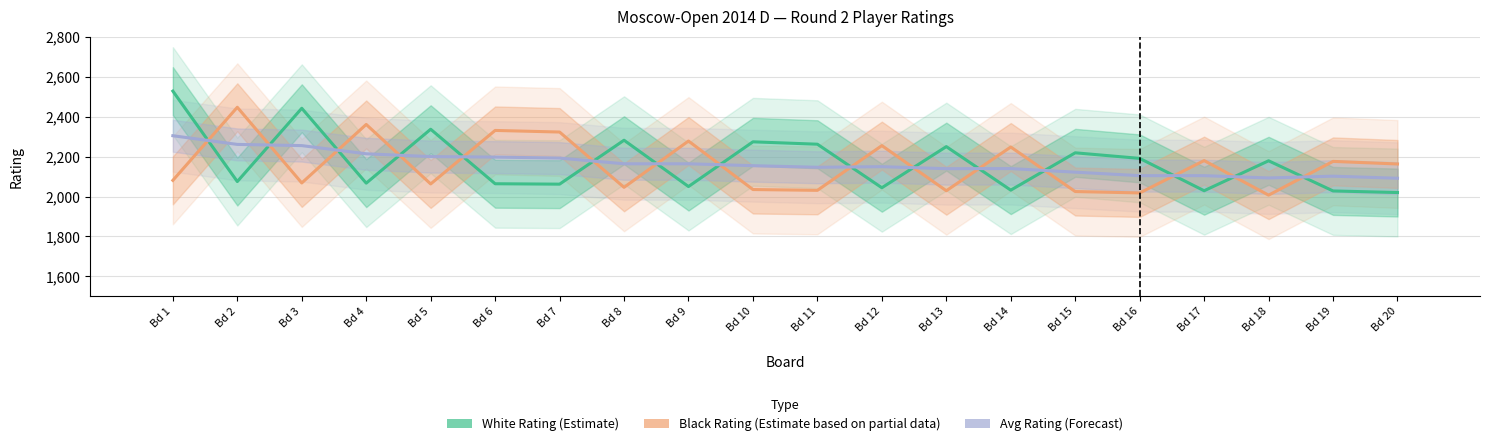

Where is Black Rating (Estimate based on partial data) nearest to the value 2227?

Bd 14